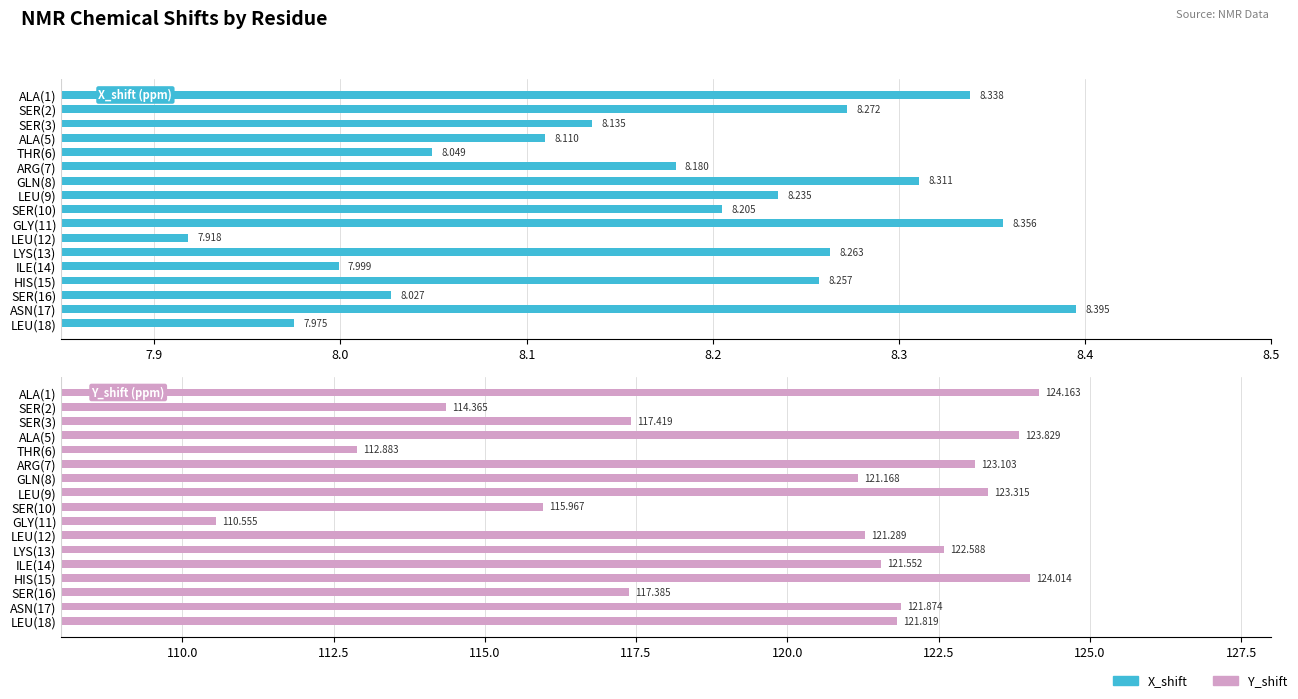

What is the sum of all Y_shift values?

2037.3